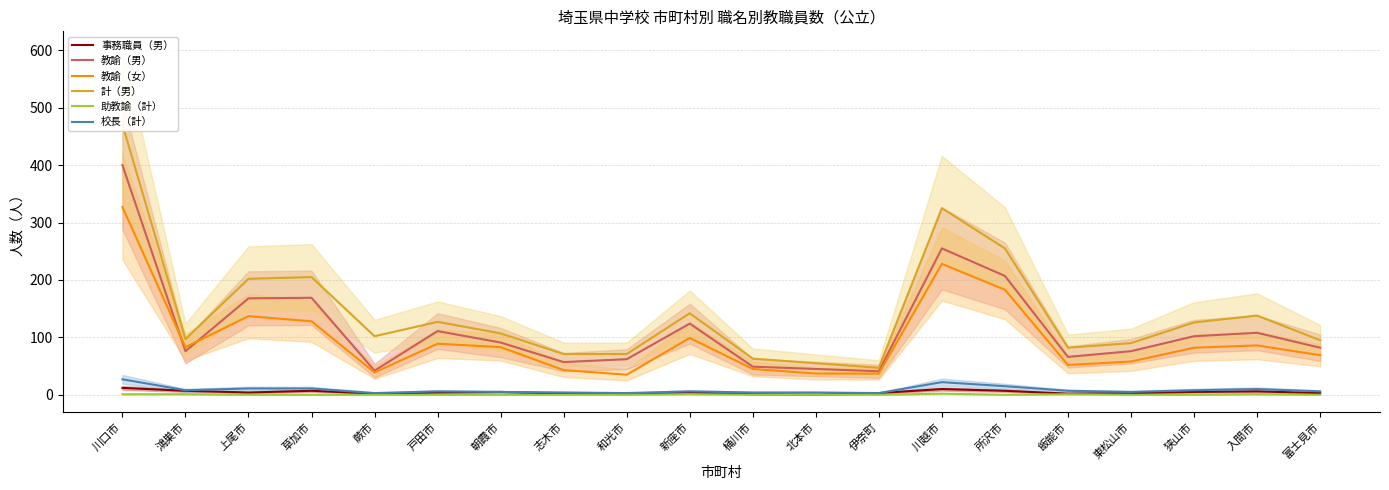

List the series in order of their peak value, highest first.

計（男）, 教諭（男）, 教諭（女）, 校長（計）, 事務職員（男）, 助教諭（計）